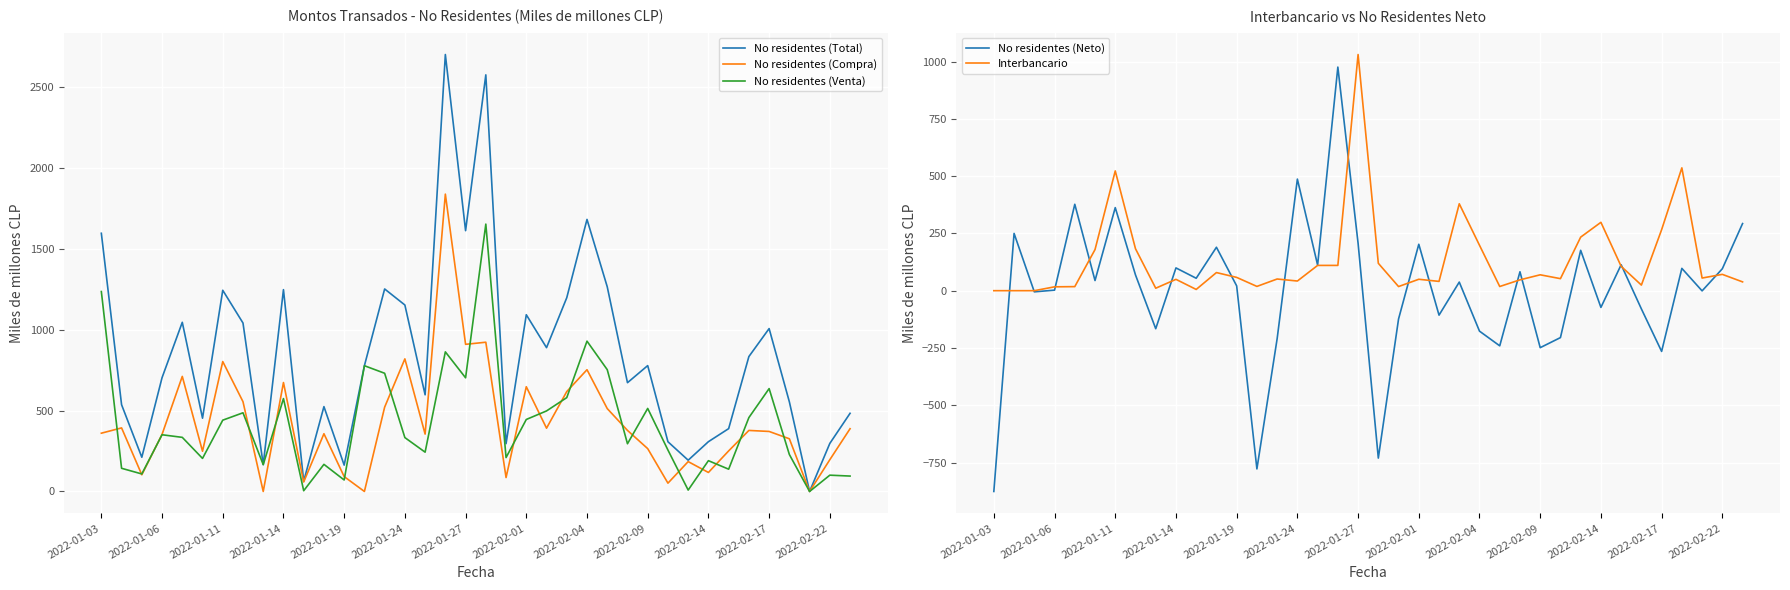

The value of No residentes (Venta) at 2022-02-09 is 147.1. True or false?

False